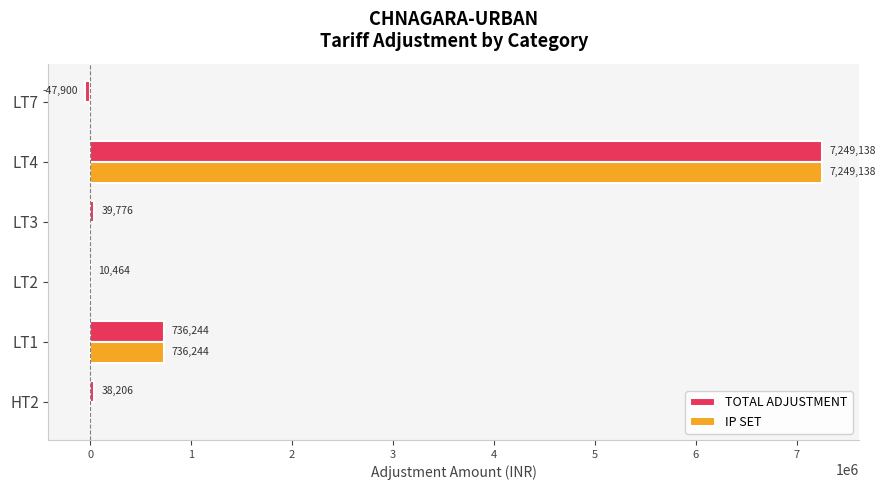

What is the maximum value for TOTAL ADJUSTMENT?

7249138.4